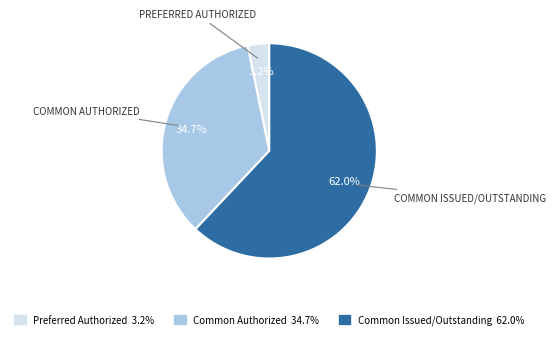

How many segments does this pie chart have?

3